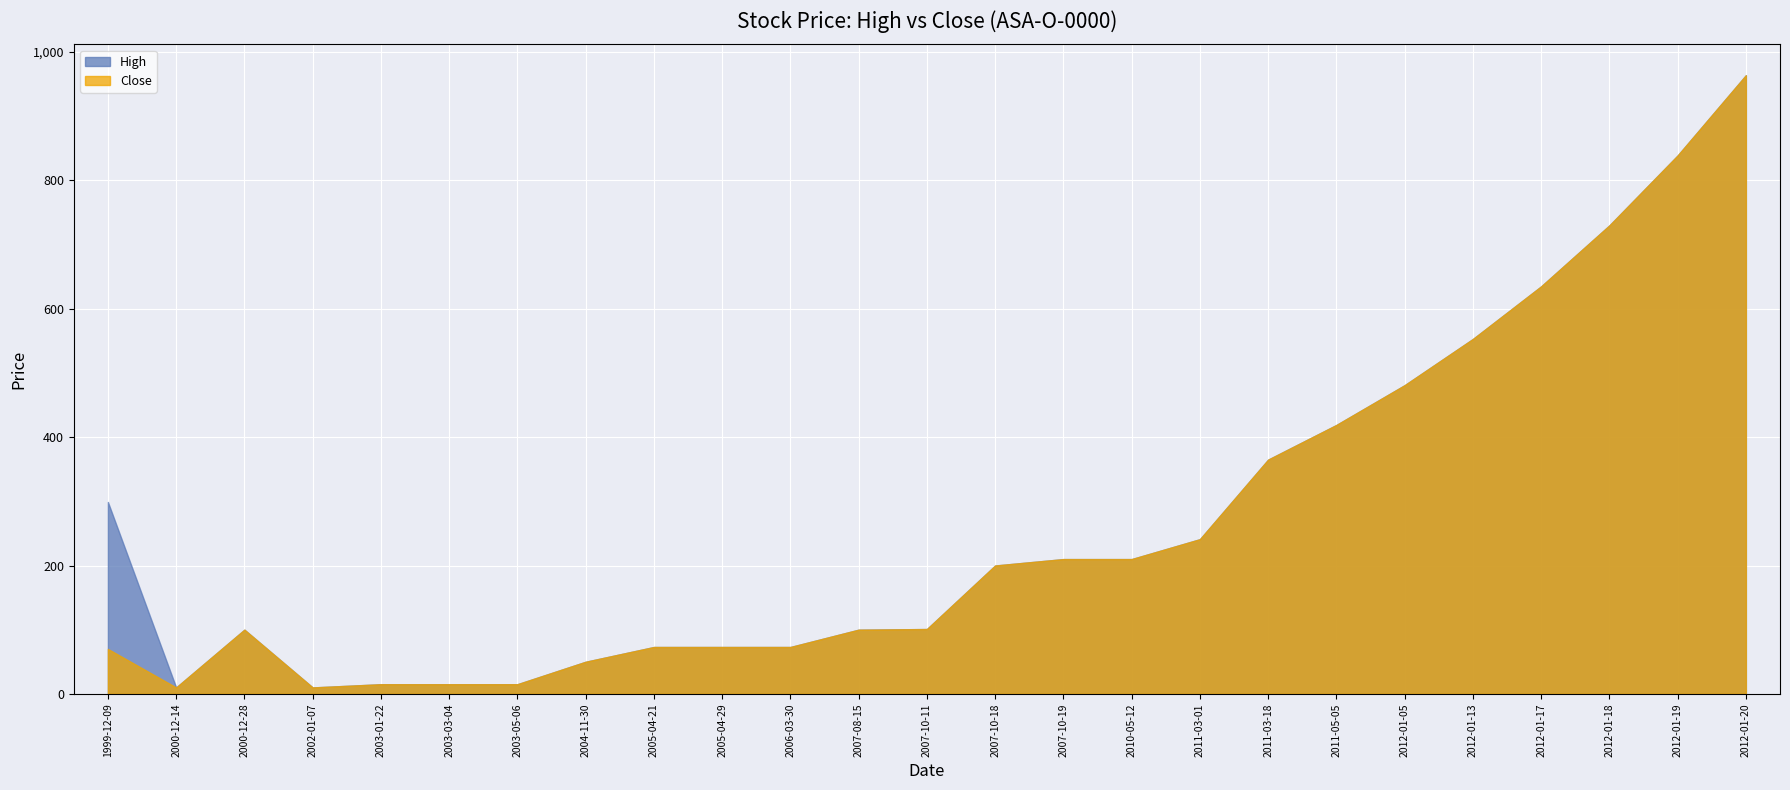

How many values in the Close series exceed 101?

12